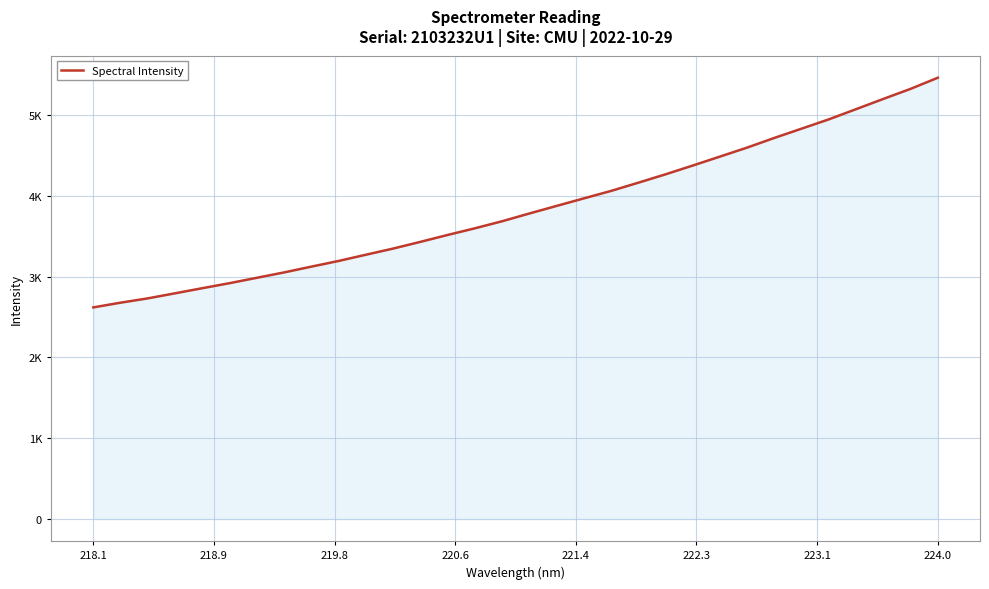

Does the chart have visible grid lines?

Yes